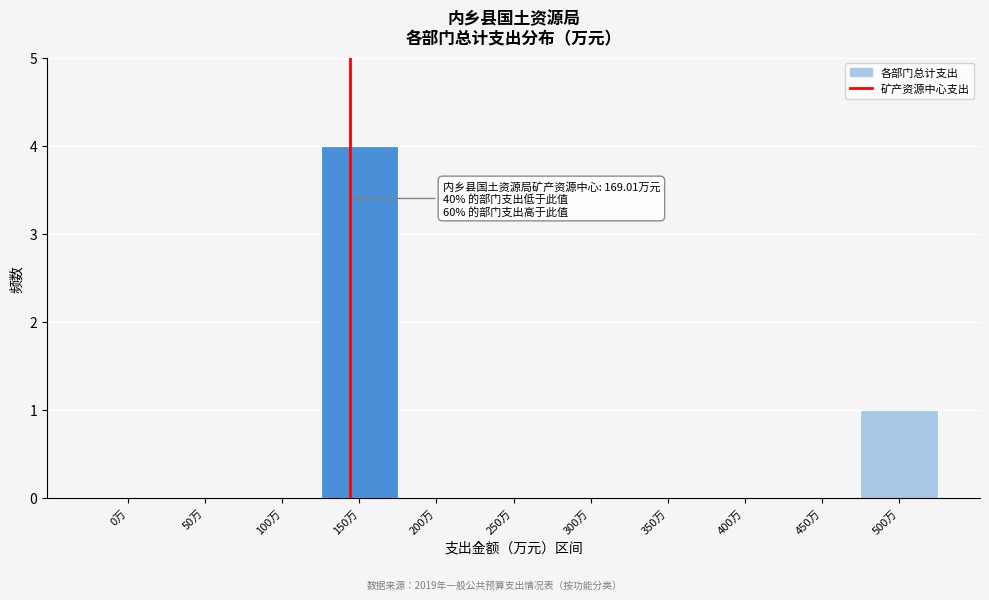

Reading right to left, extract all data points from this chart.

500万=1	450万=0	400万=0	350万=0	300万=0	250万=0	200万=0	150万=4	100万=0	50万=0	0万=0